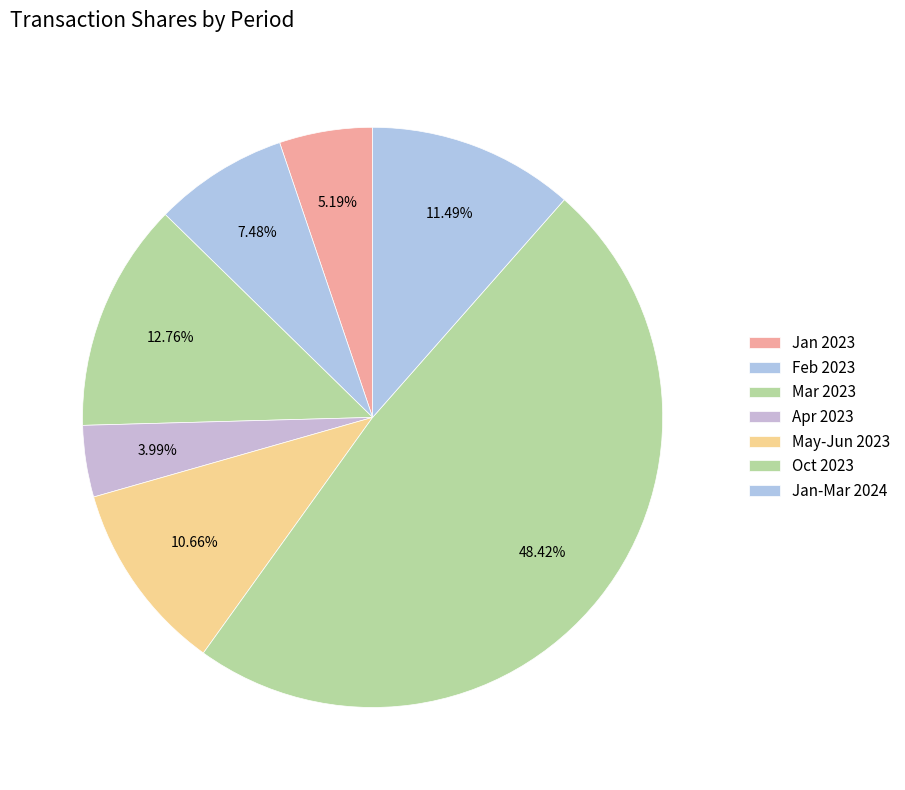

How many segments does this pie chart have?

7